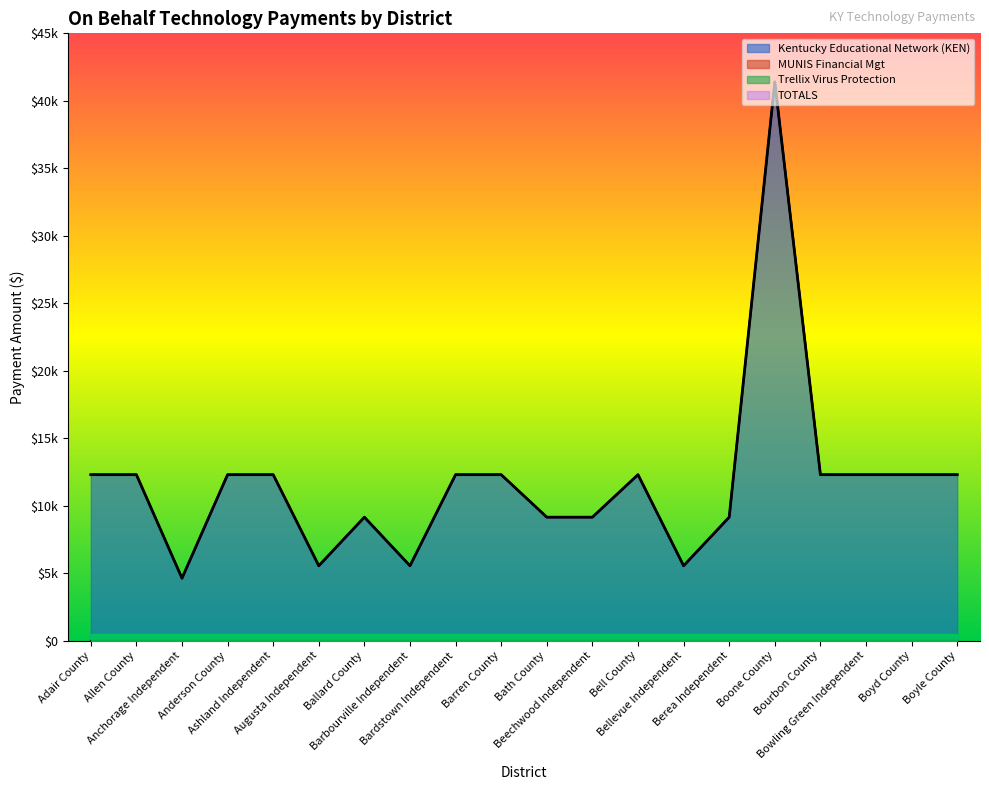

What is the average value of the Kentucky Educational Network (KEN) series?

11729